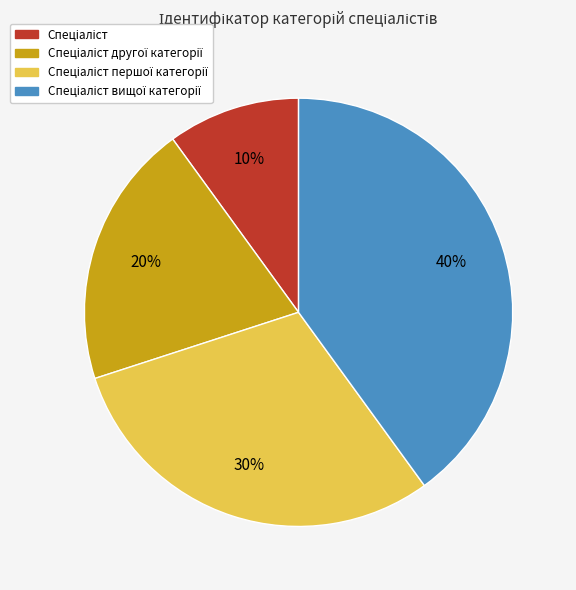

To the nearest percent, what is the average slice percentage?

25%